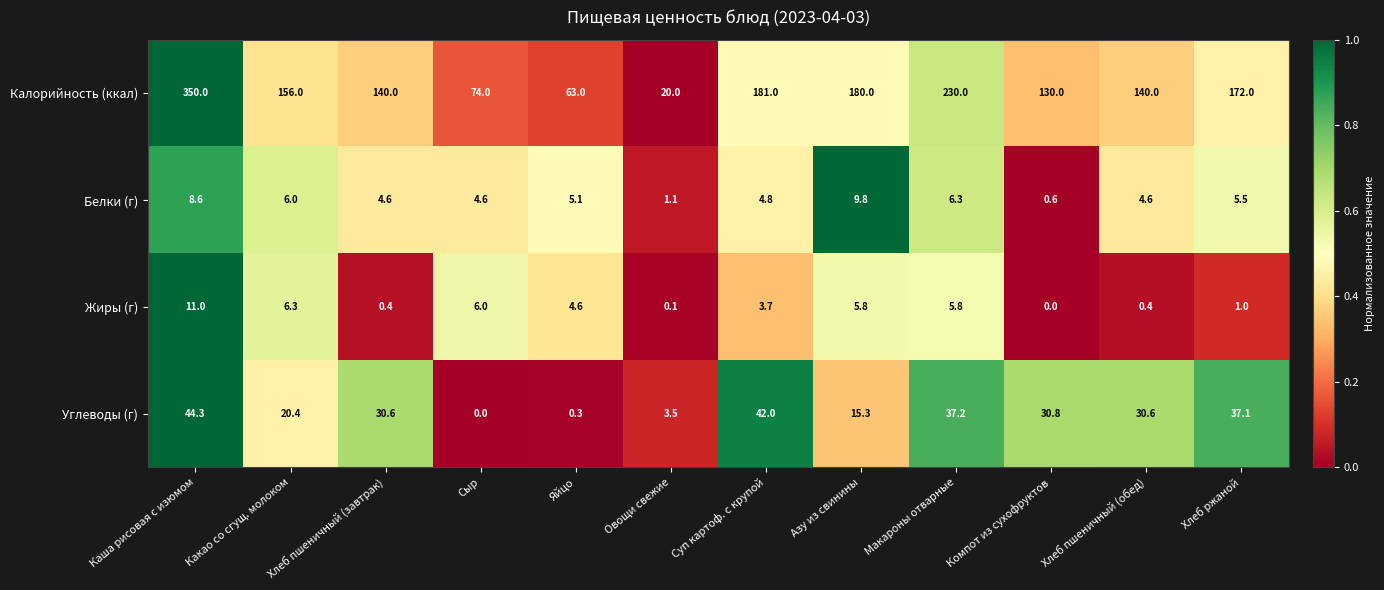

Is the value of Белки (г) at Какао со сгущ. молоком greater than the value of Калорийность (ккал) at Хлеб ржаной?

No